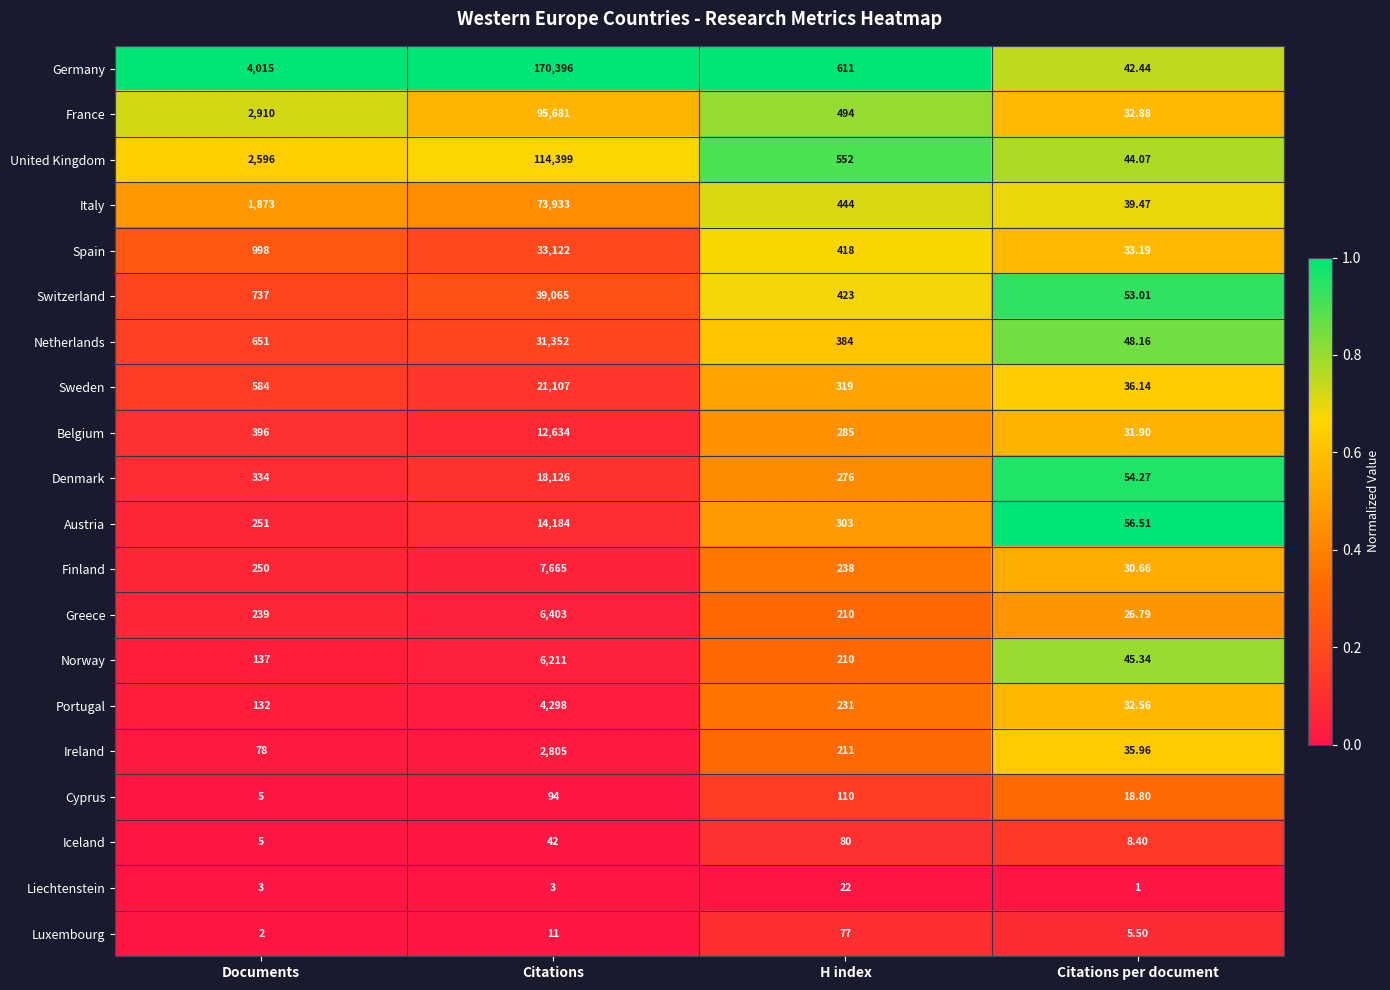

Where is Italy nearest to the value 36986?

Documents